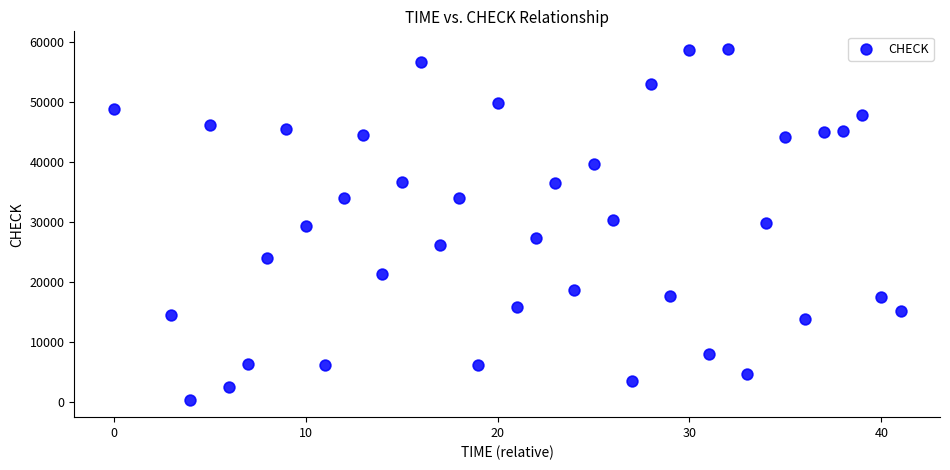

What is the range of Y values (max minus min)?

58399